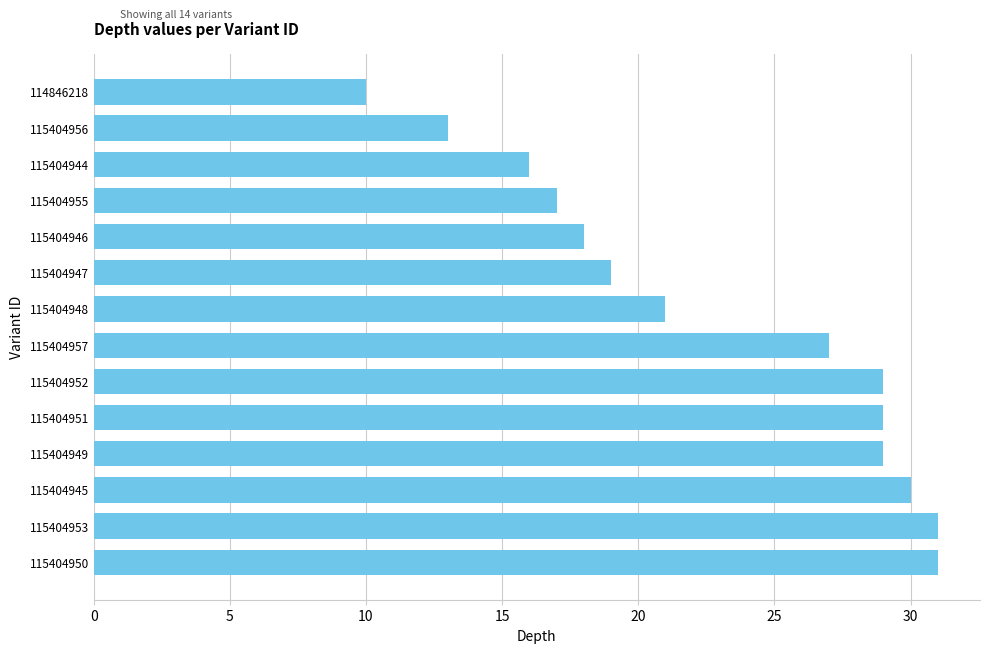

The chart shows a value of 31 at 115404950. True or false?

True